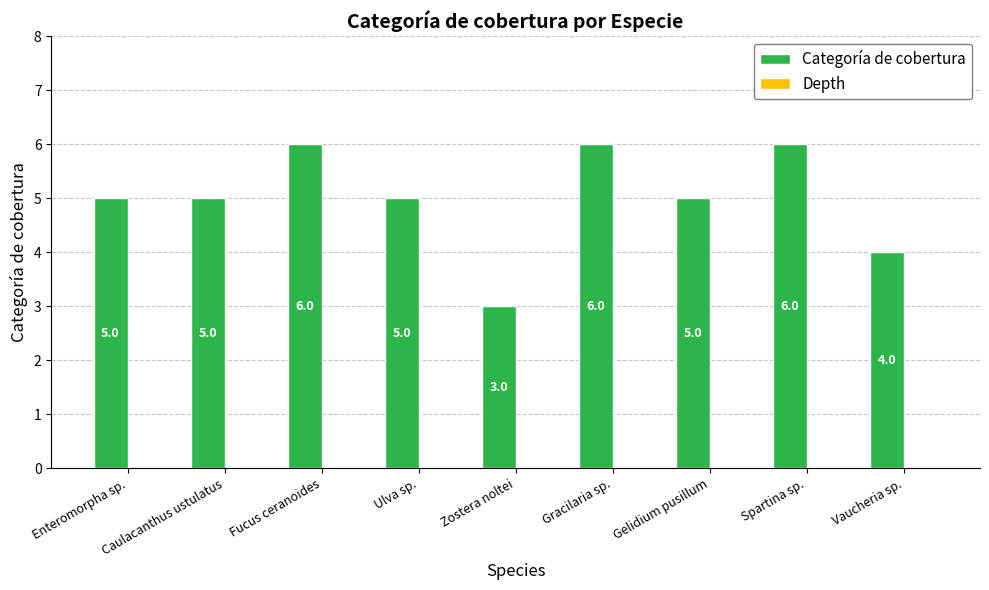

How many bars are there in total?

9